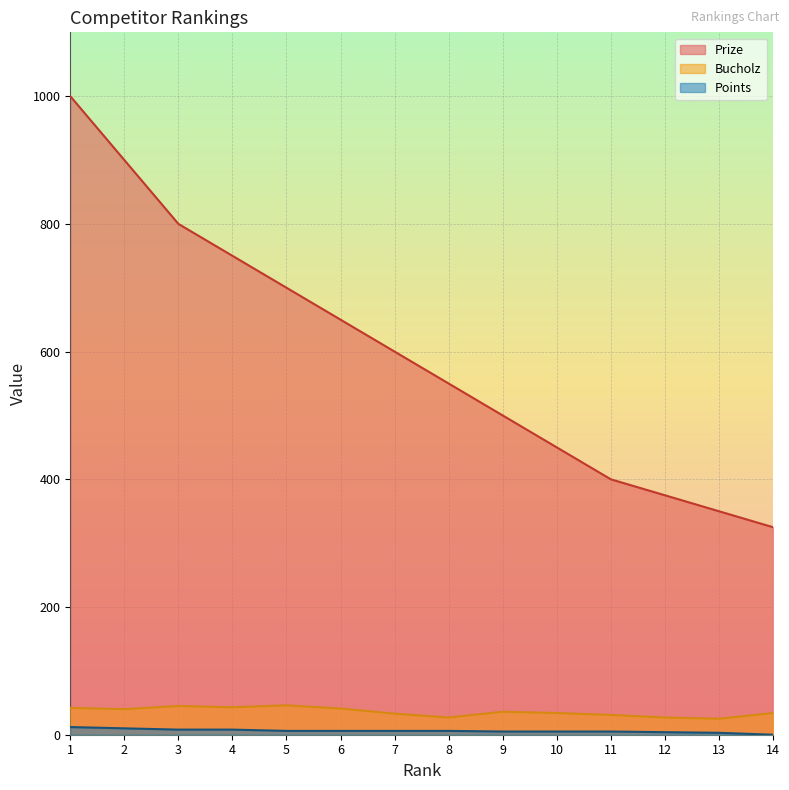

Which series has the largest range (max minus min)?

Prize